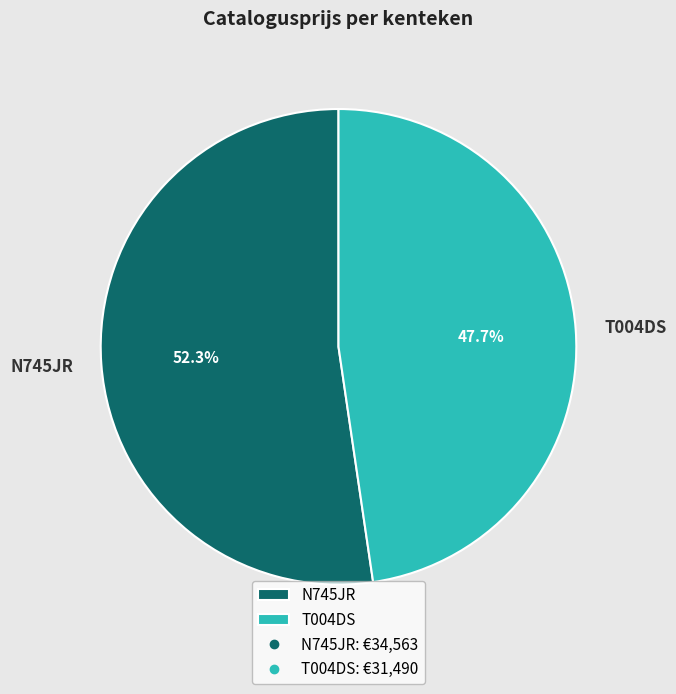

To the nearest percent, what is the difference between the N745JR and T004DS slice percentages?

5%